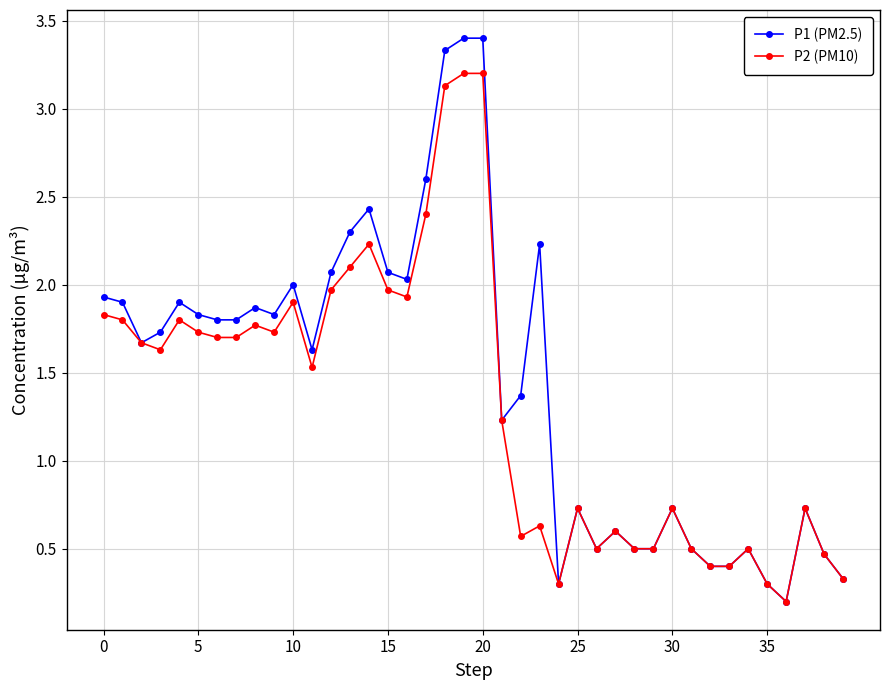

What is the maximum value for P1 (PM2.5)?

3.4